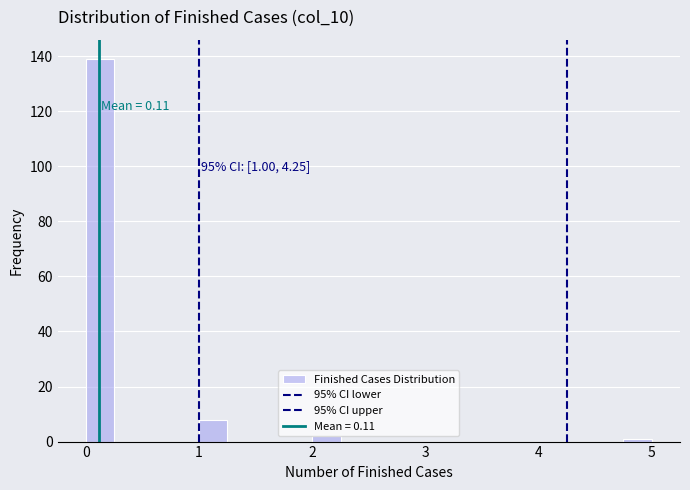

Read against the x-axis, roughly where is the centre of the tallest bar?

0.1